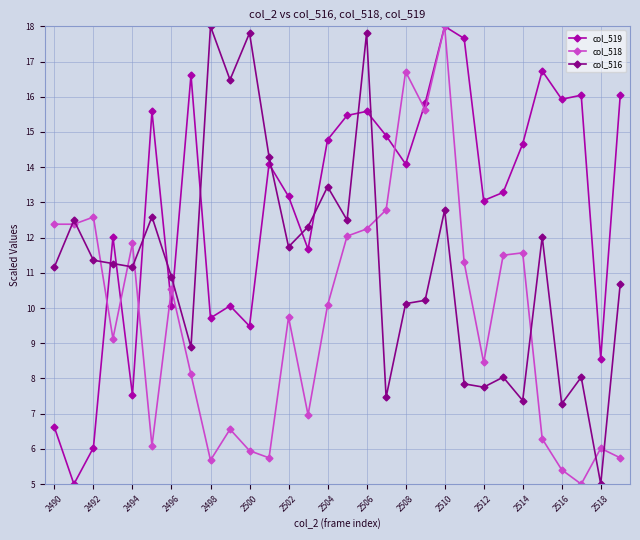

True or false: col_516 has more than 1 points higher than both neighbors.

True